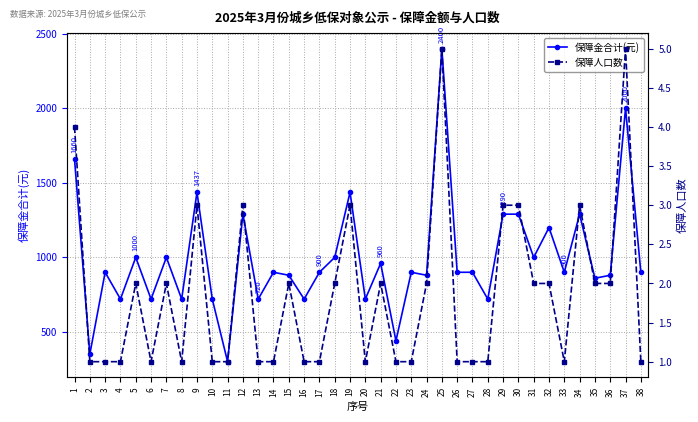

True or false: 保障金合计(元) and 保障人口数 cross at least once.

False